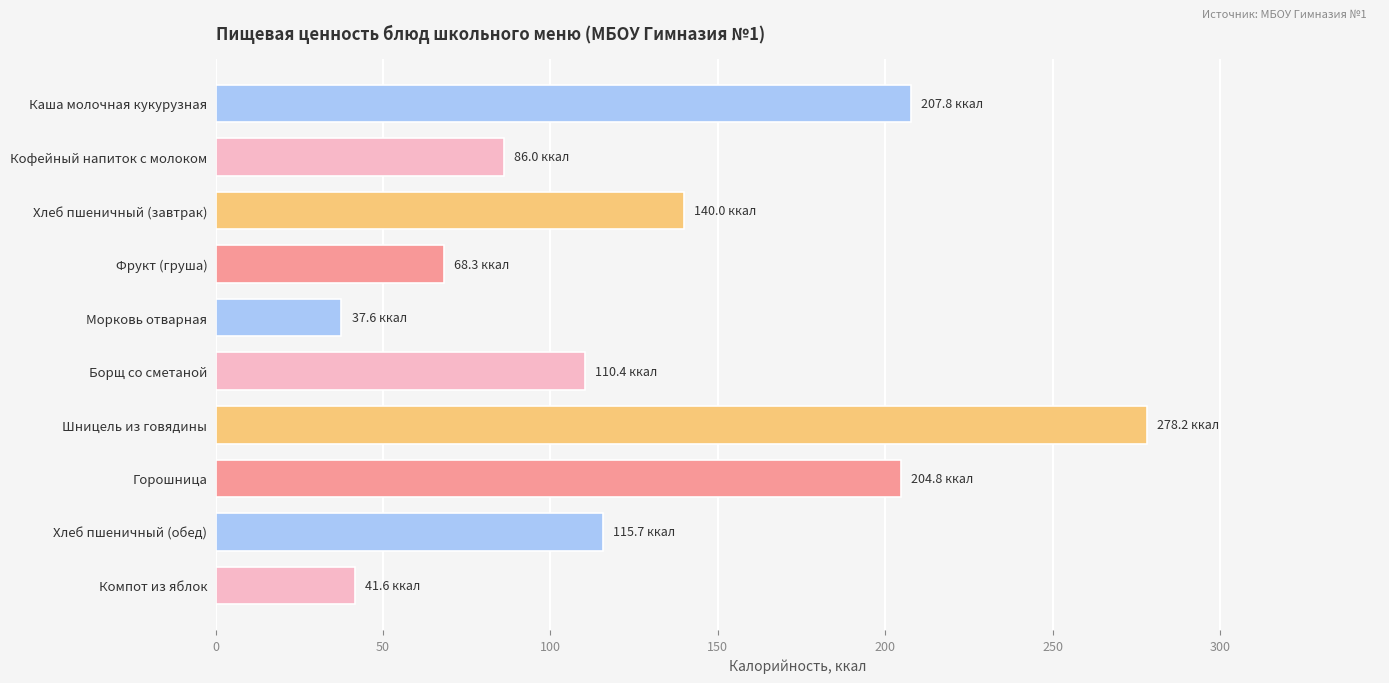

Reading top to bottom, what are all the values shown in this chart?

Каша молочная кукурузная=207.8	Кофейный напиток с молоком=86.0	Хлеб пшеничный (завтрак)=140.0	Фрукт (груша)=68.3	Морковь отварная=37.6	Борщ со сметаной=110.4	Шницель из говядины=278.2	Горошница=204.8	Хлеб пшеничный (обед)=115.7	Компот из яблок=41.6